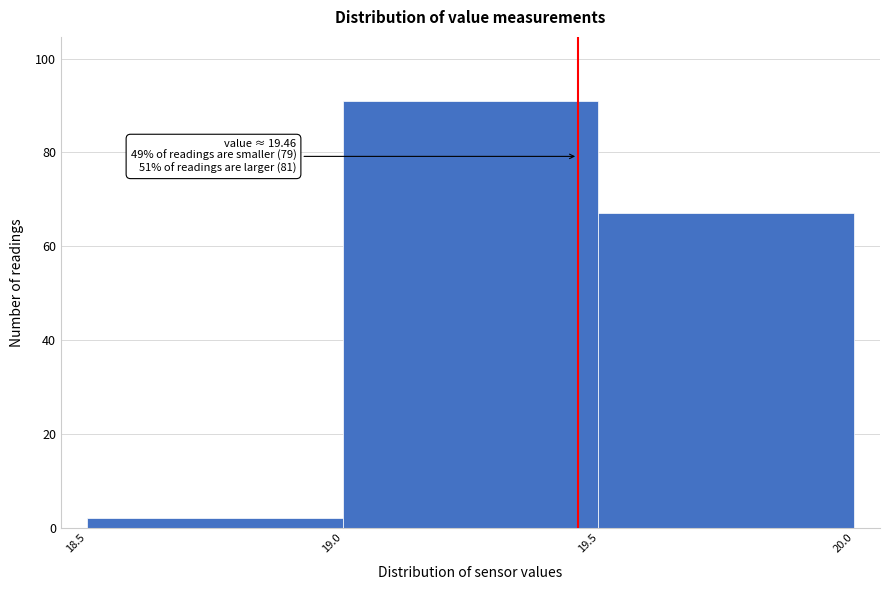

Which range on the x-axis has the tallest bar?

19.0 to 19.5